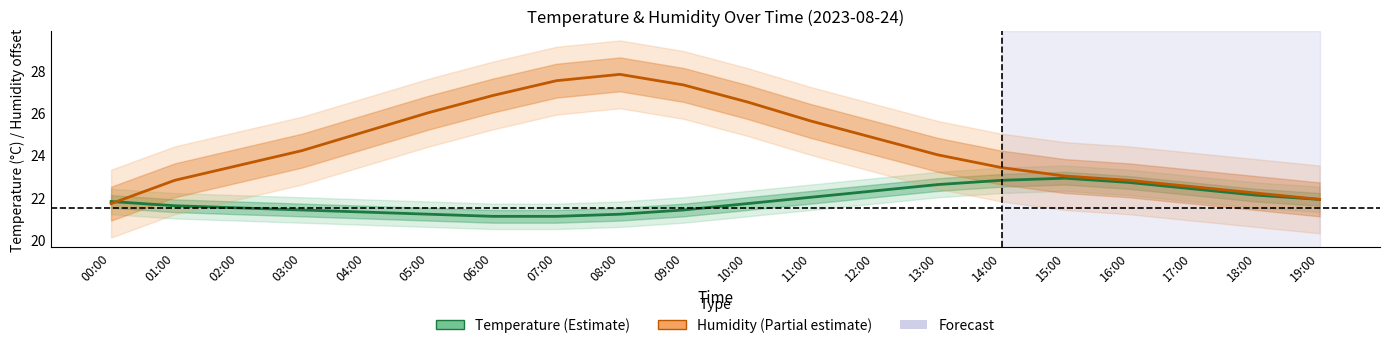

Which series has the largest range (max minus min)?

humidity (shifted)